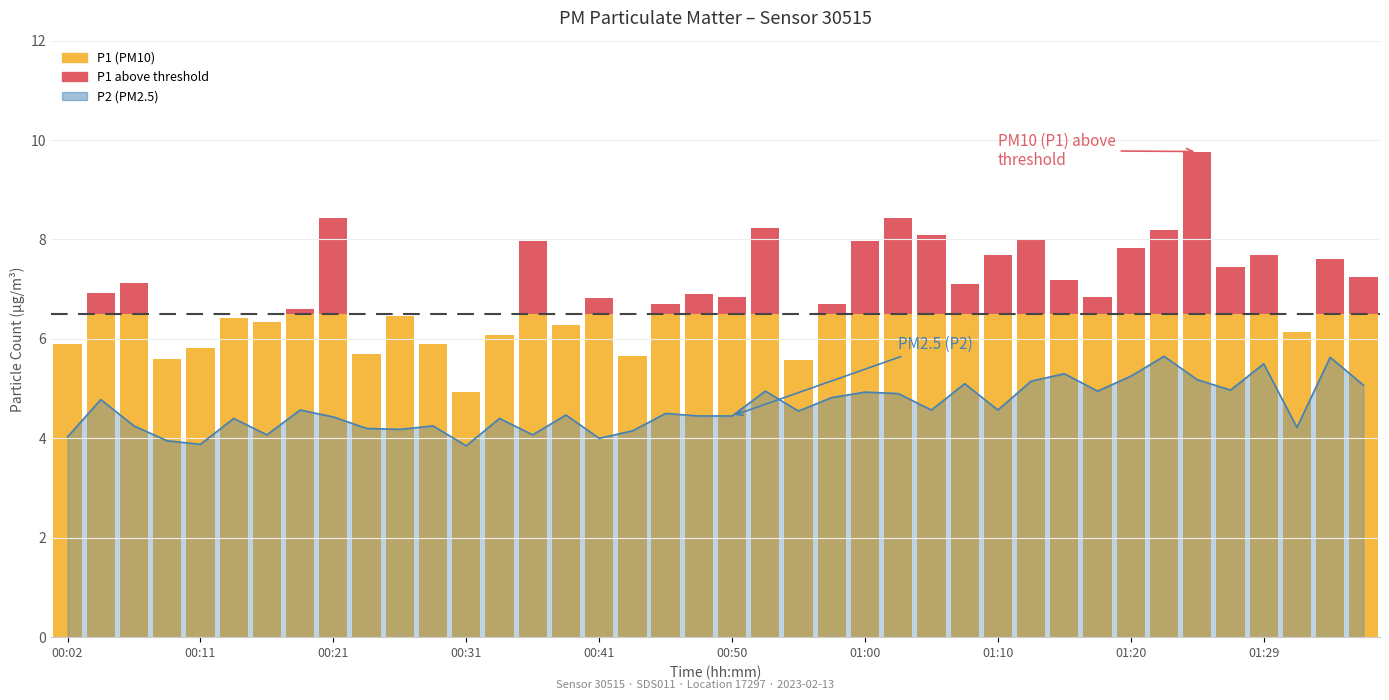

The chart shows a value of 7.1 at 19. True or false?

False